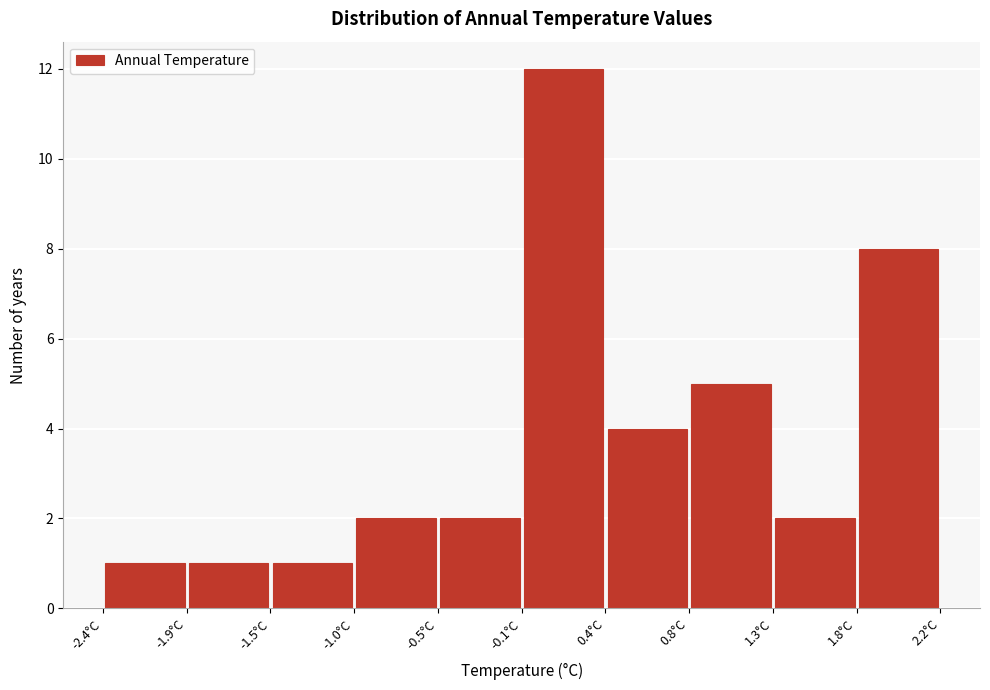

How tall is the bar that spans -0.55 to -0.10 on the x-axis? Neither the bar edges nor the heights are printed on the chart, so give them approximately, as read against the axes.

2